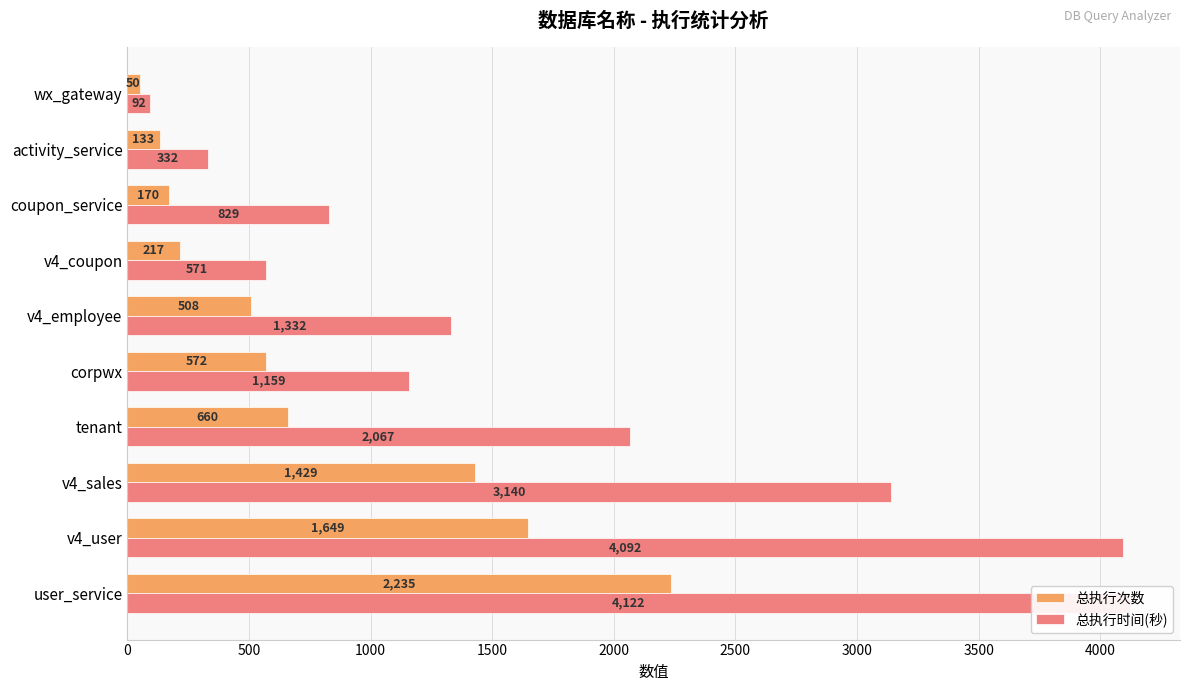

Reading left to right, transcribe all the data shown in this chart.

总执行次数: 2235	1649	1429	660	572	508	217	170	133	50
总执行时间(秒): 4122	4092	3140	2067	1159	1332	571	829	332	92